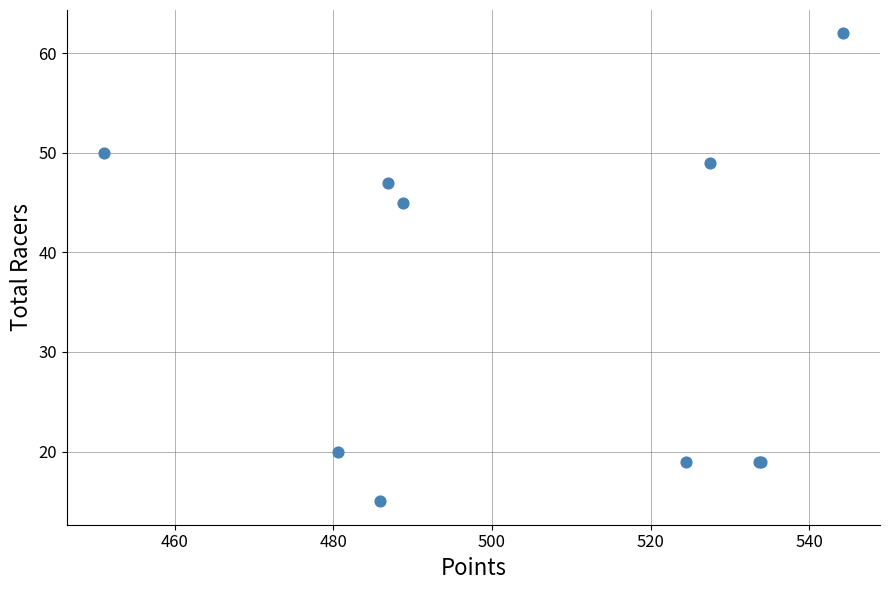

What Y value in the scatter plot is closest to 38?

45